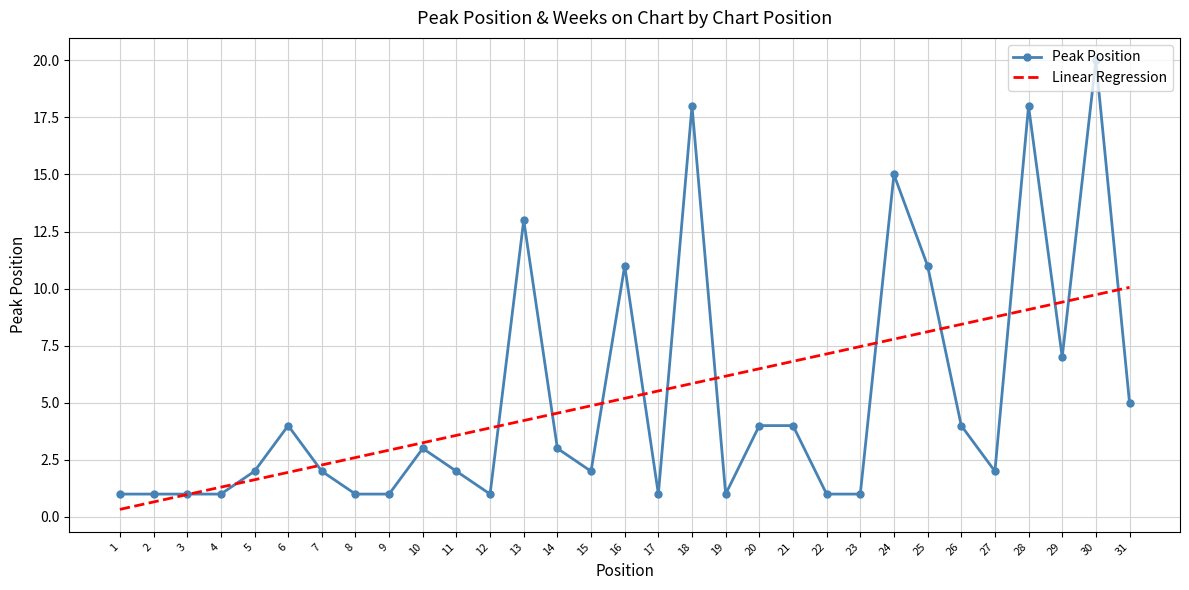

Is the value of Linear Regression at 9 greater than the value of Peak Position at 15?

Yes